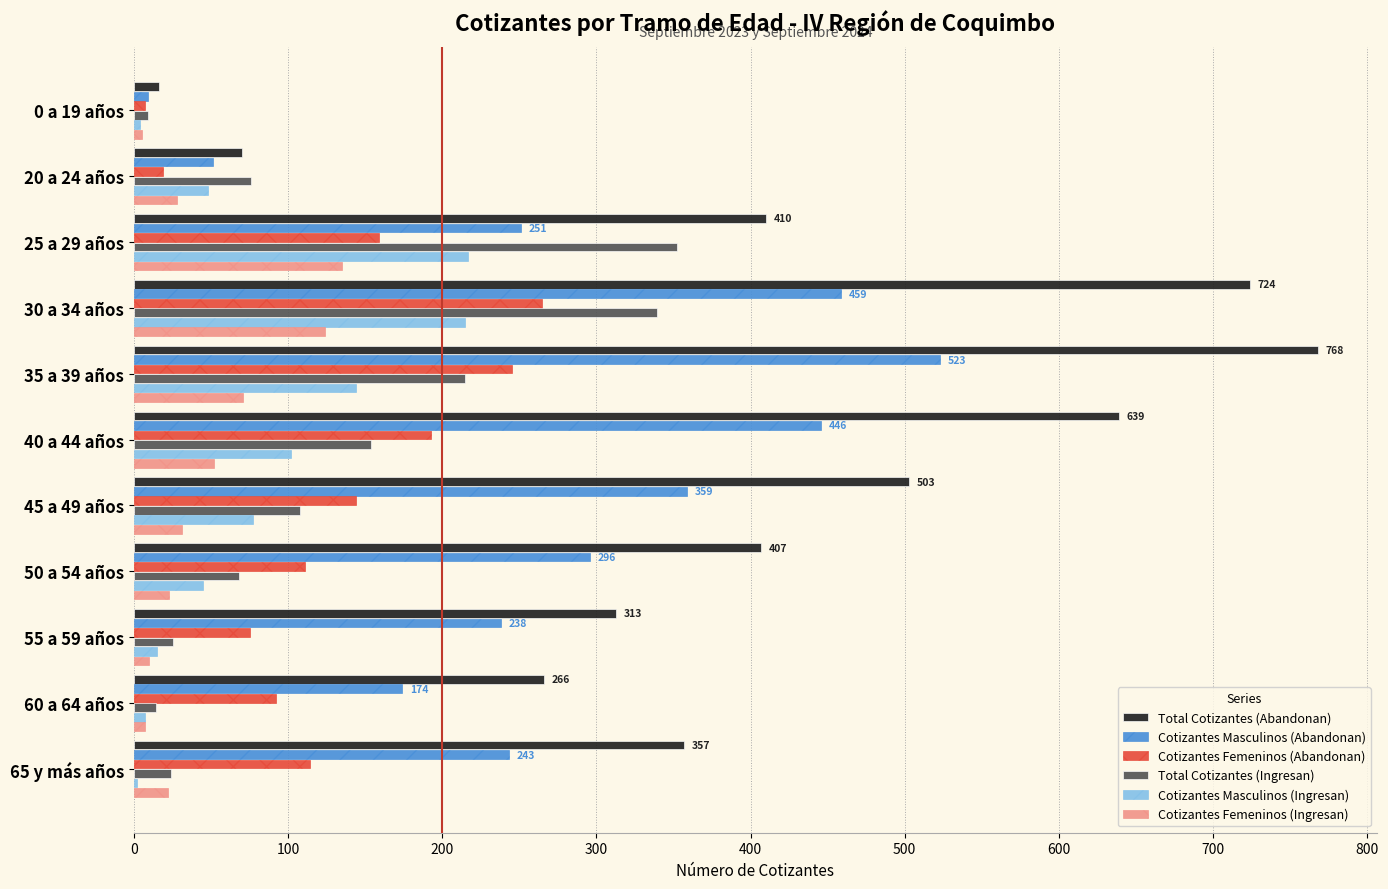

The value of Cotizantes Masculinos (Abandonan) at 40 a 44 años is 446. True or false?

True